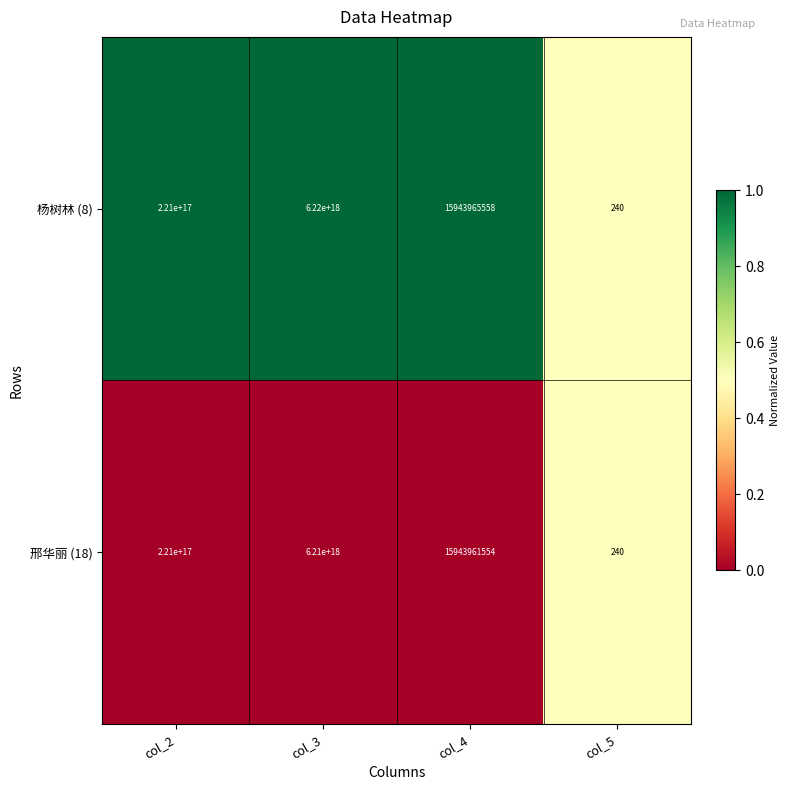

Is the value of 杨树林 (8) at col_5 greater than the value of 邢华丽 (18) at col_3?

No